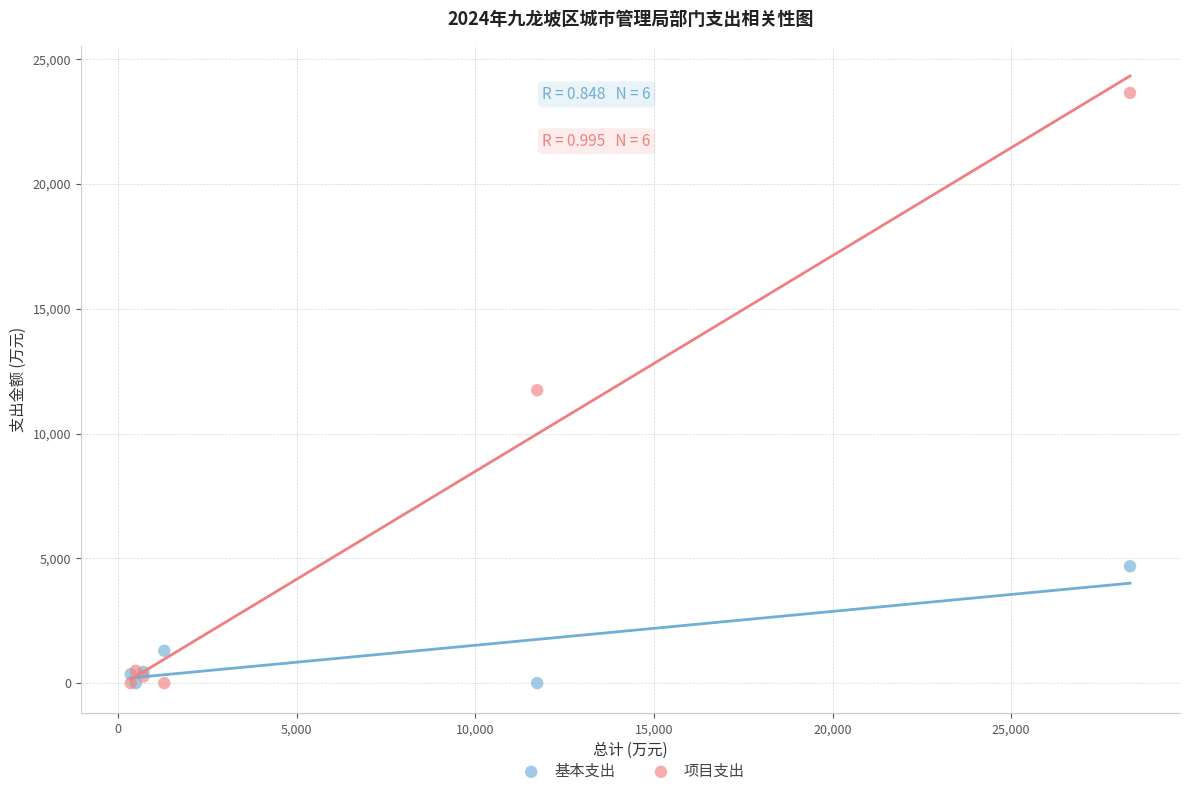

What are all the series names shown in the legend?

基本支出, 项目支出